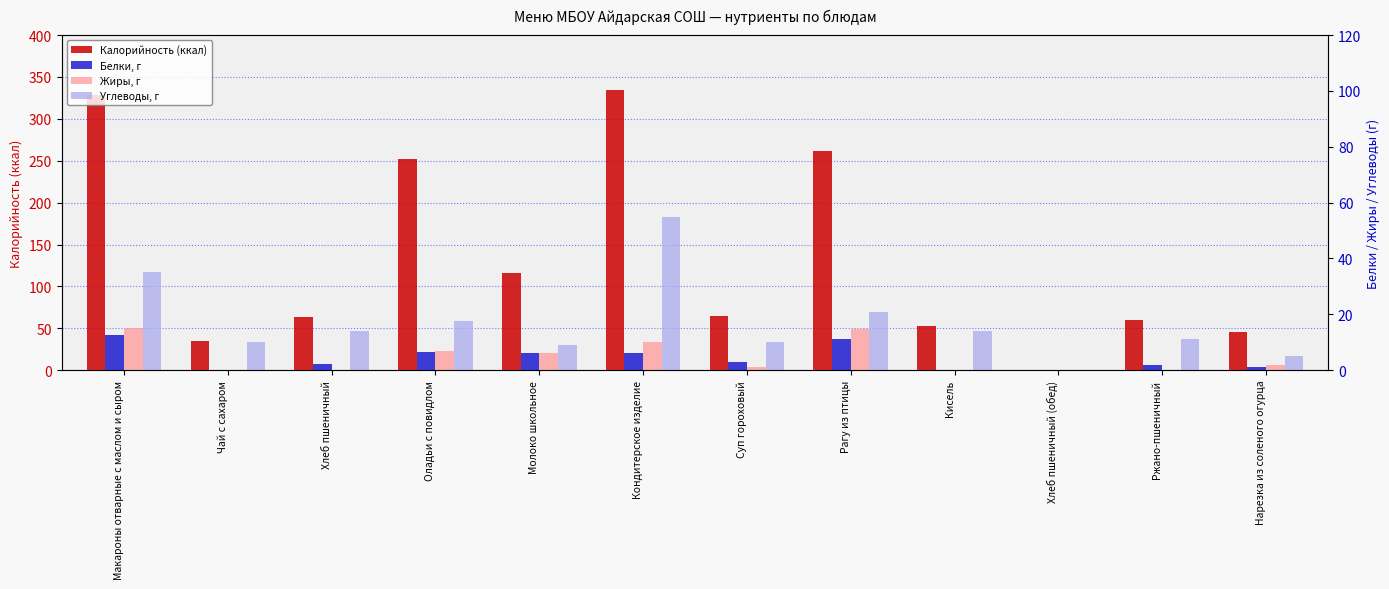

What is the value of the Калорийность (ккал) bar at the 5th from the left?

116.0